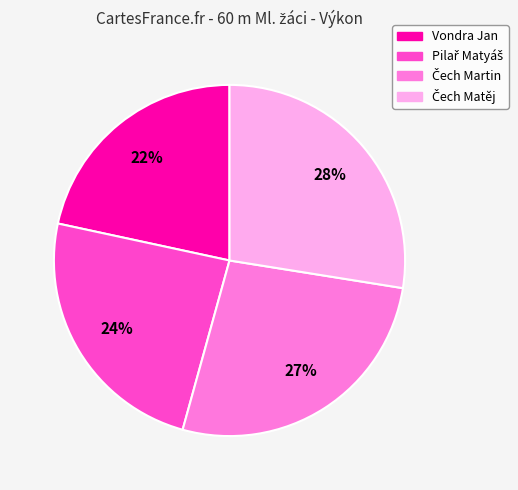

To the nearest percent, what is the difference between the largest and smallest slice percentages?

6%